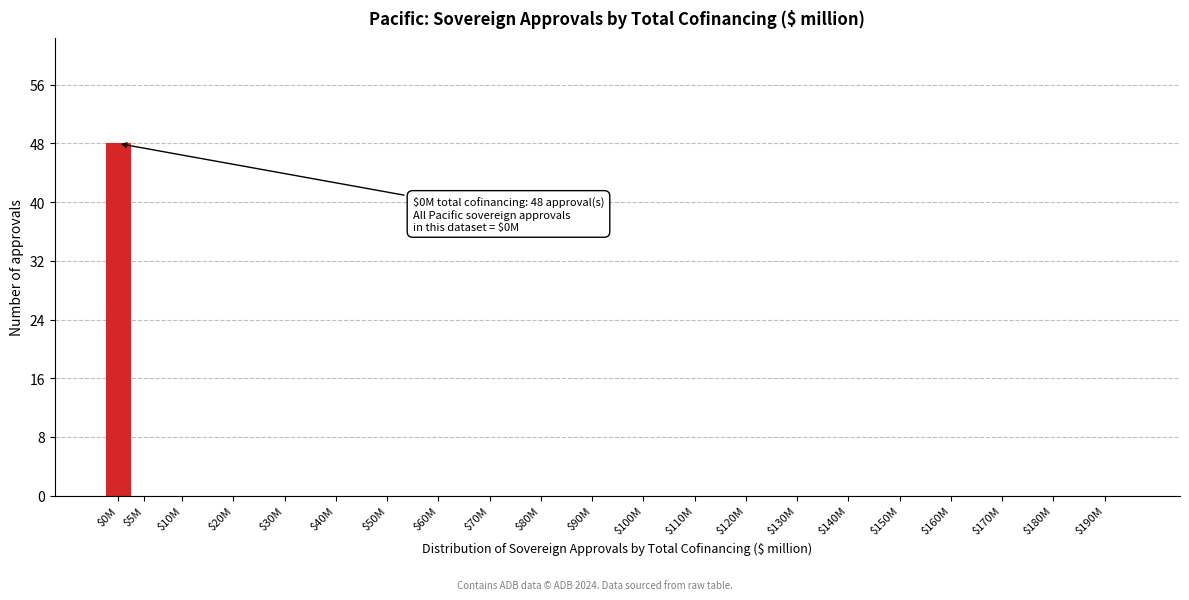

What is the sum of all values?

48